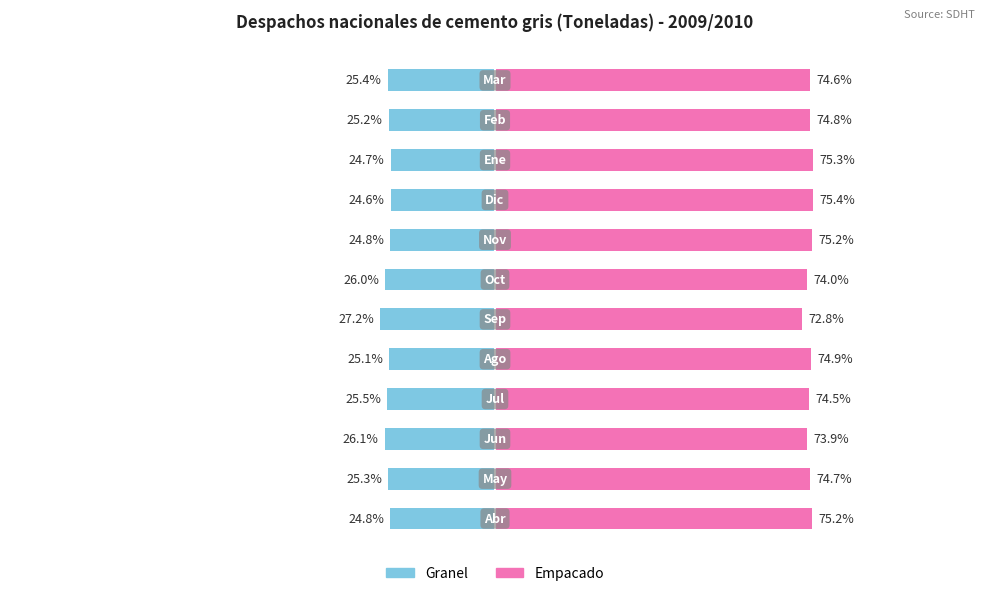

Which series has the largest range (max minus min)?

Empacado